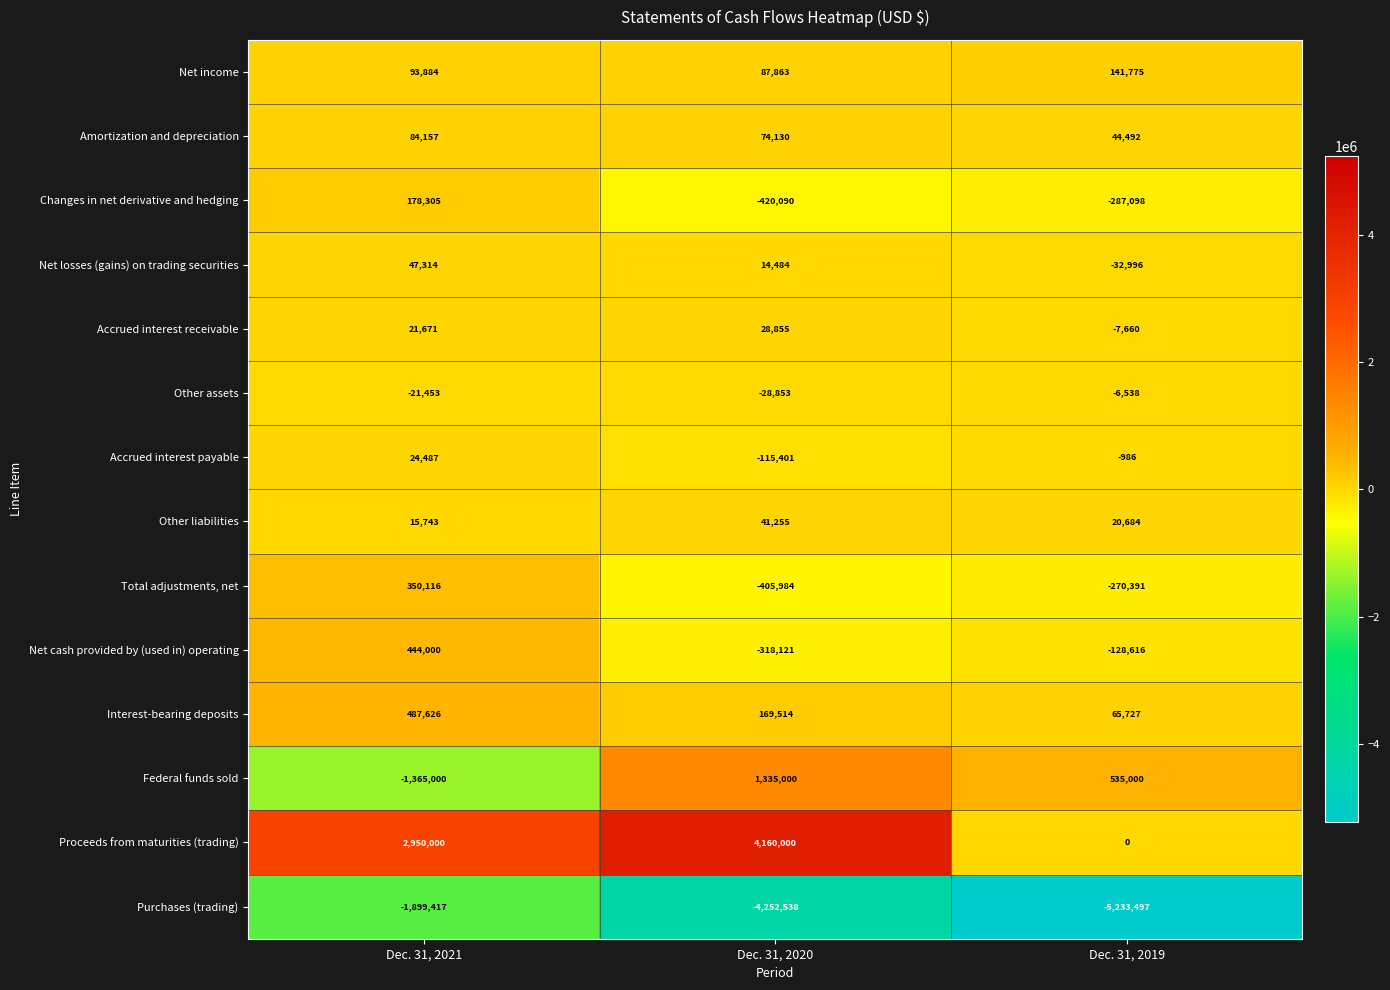

What is the difference between the highest and lowest values at Dec. 31, 2021?

4849417